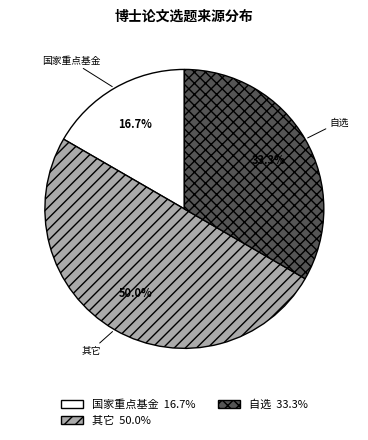

Combined, what portion of the pie is 国家重点基金 and 其它?

66.7%